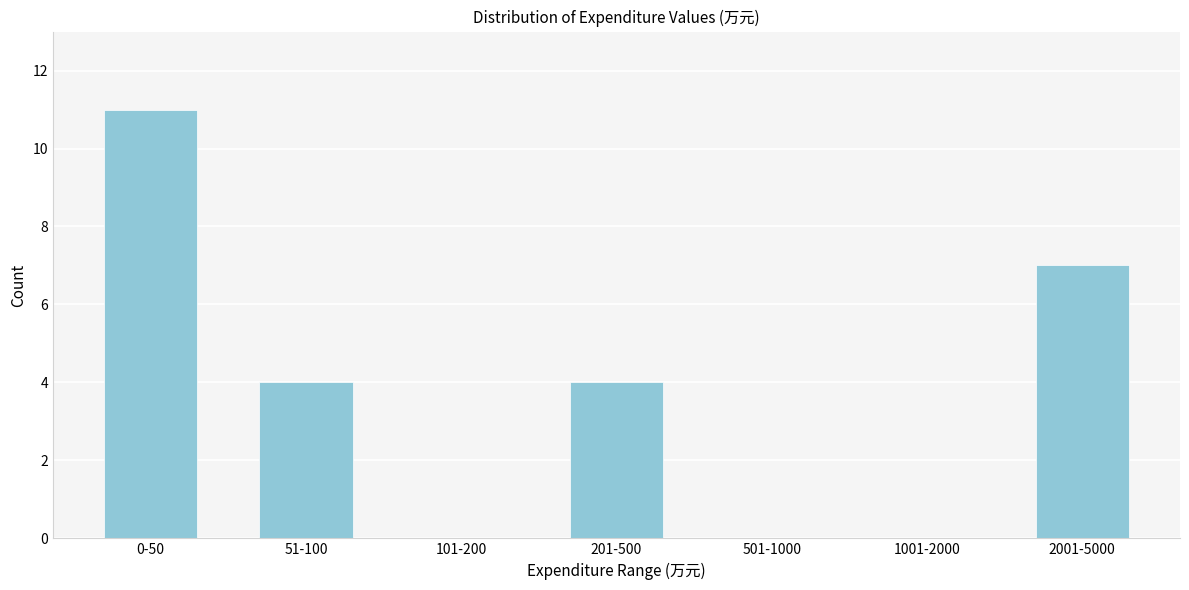

Reading left to right, extract all data points from this chart.

0-50=11	51-100=4	101-200=0	201-500=4	501-1000=0	1001-2000=0	2001-5000=7